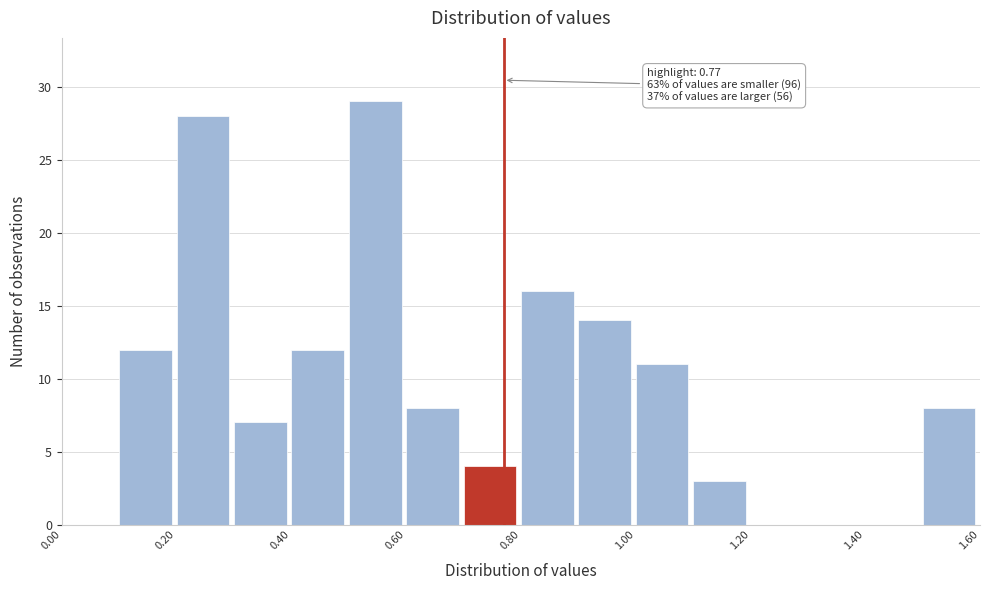

Which range on the x-axis has the tallest bar?

0.5 to 0.6